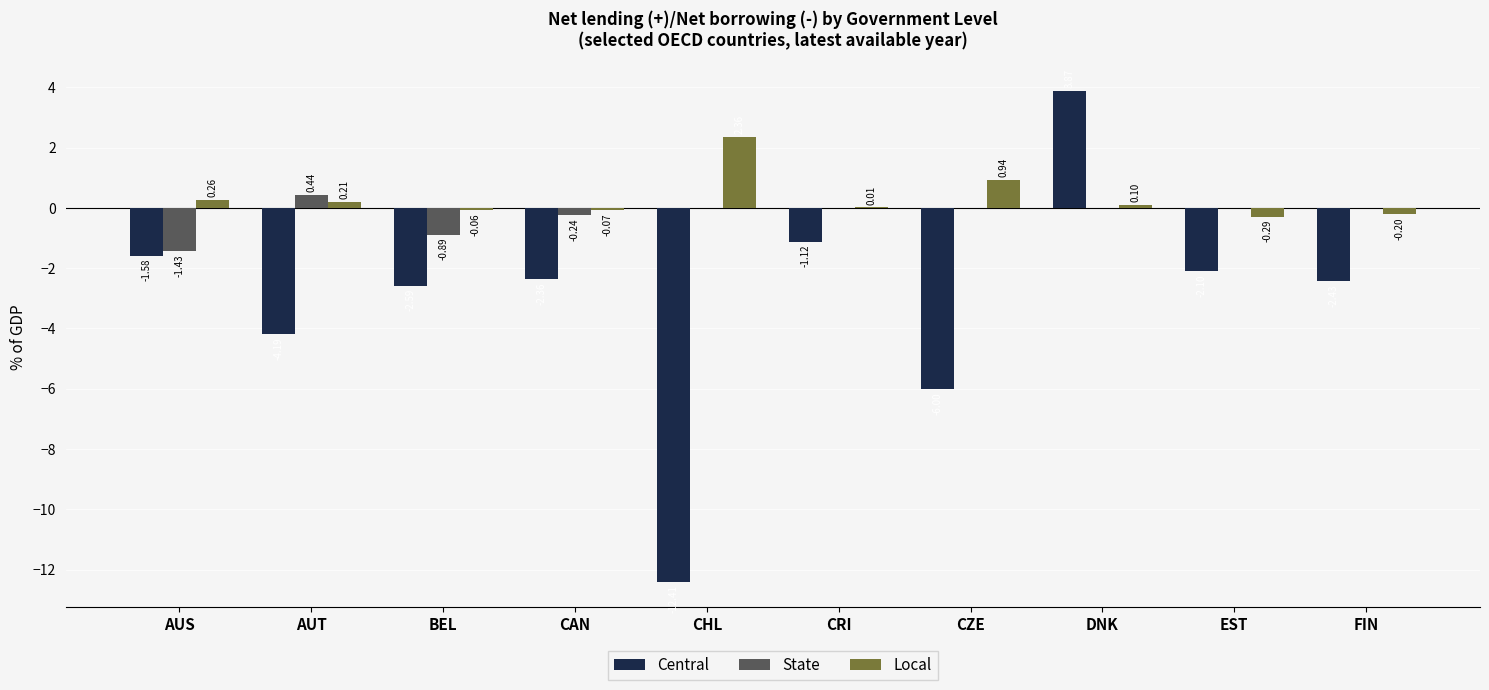

Between CHL and CRI, which series saw the biggest shift?

Central